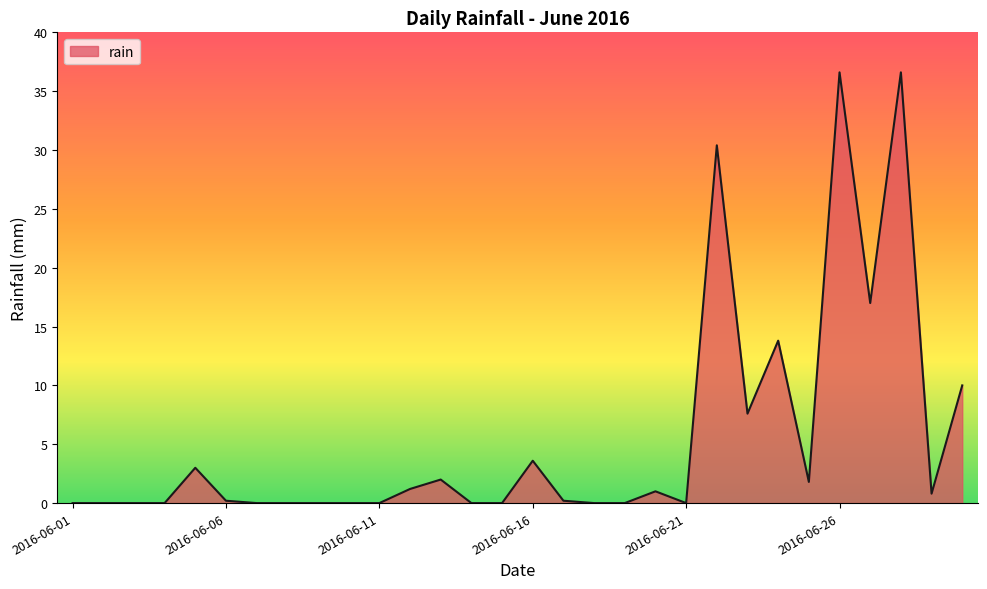

What is the difference between the maximum and minimum values?

36.6